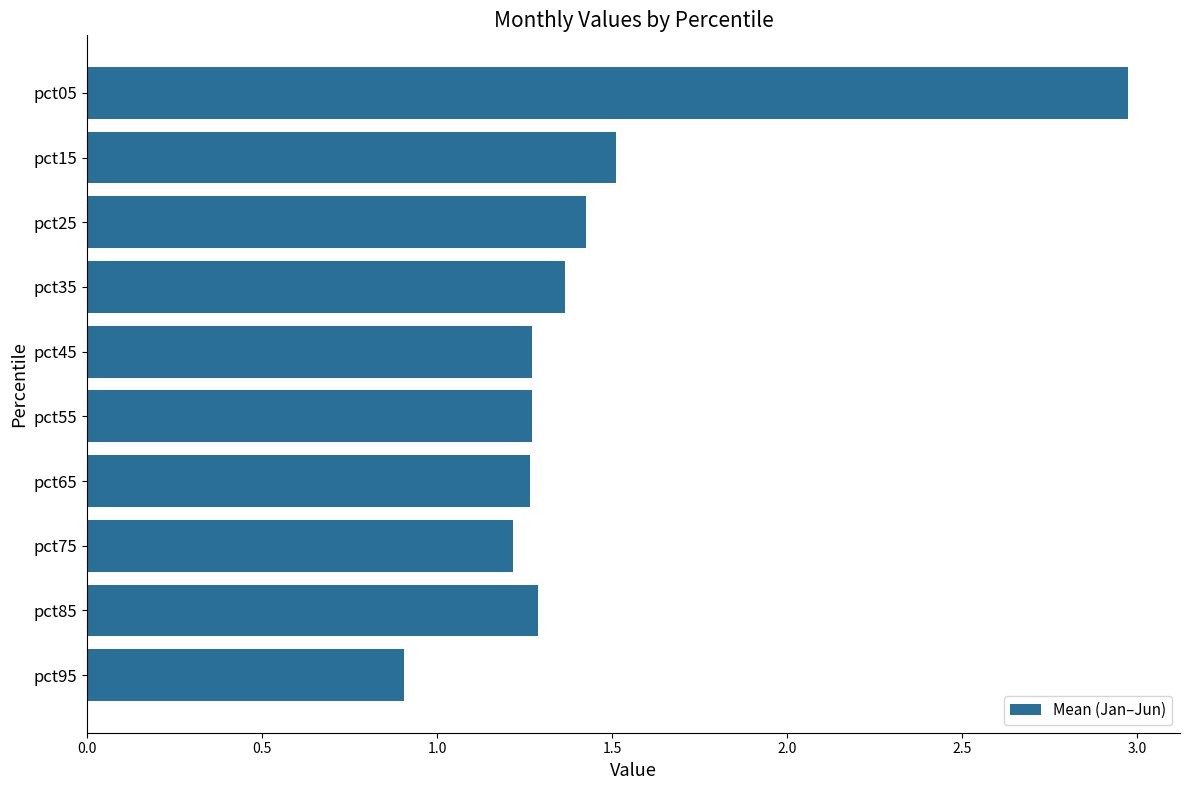

What is the approximate value at pct05?

3.0